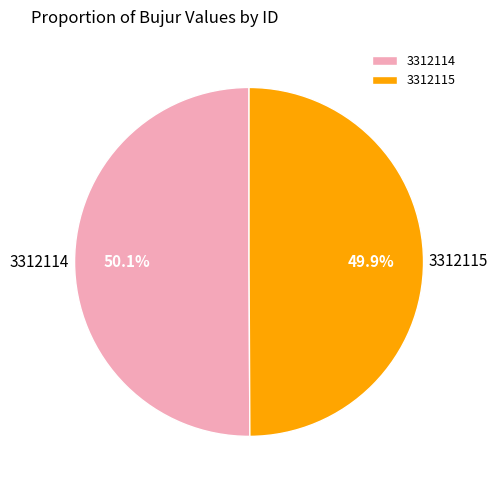

What percentage is NOT represented by 3312115?

50.1%